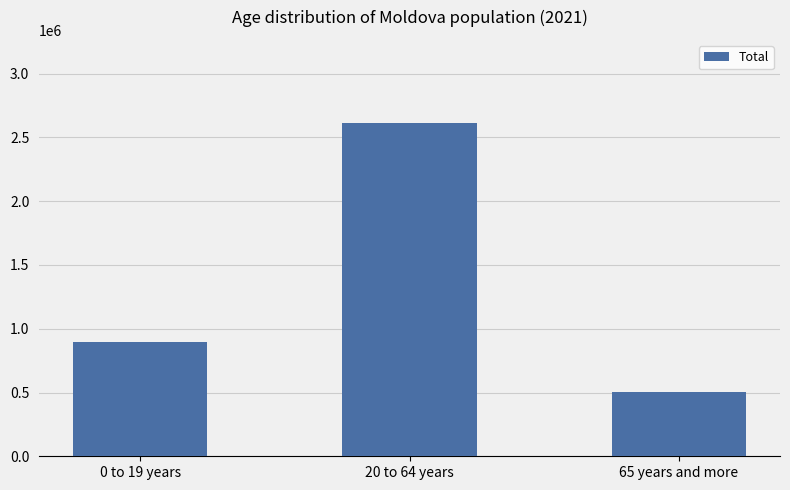

The chart shows a value of 3893265 at 20 to 64 years. True or false?

False